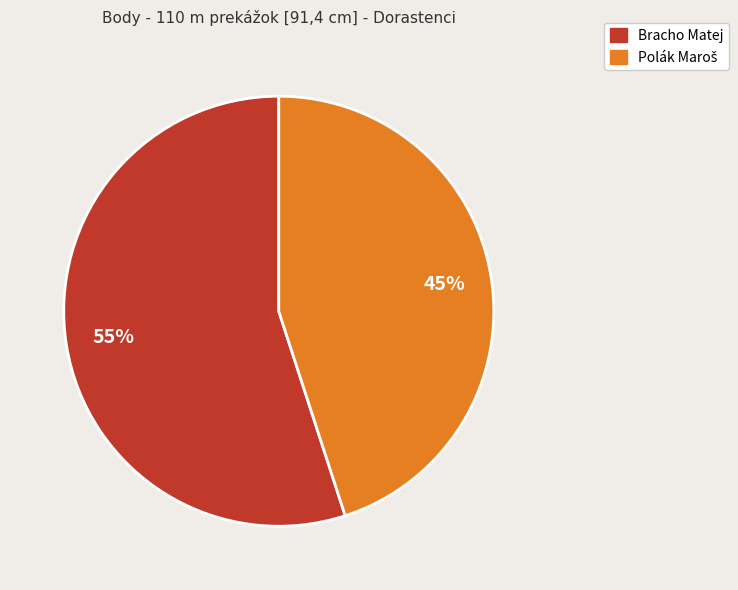

Is it true that Bracho Matej is 50% of the pie?

False